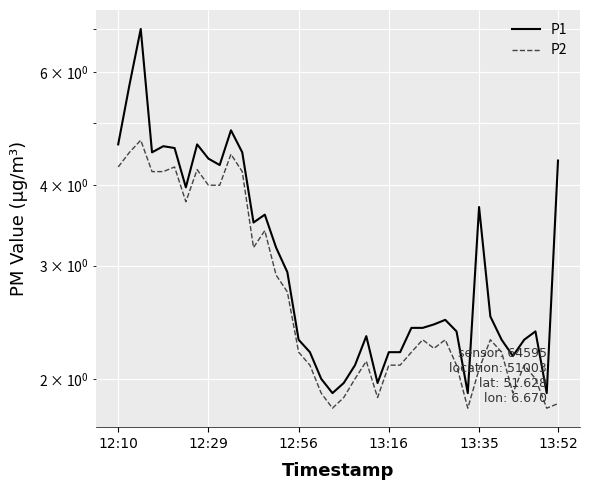

True or false: P2 and P1 cross at least once.

False